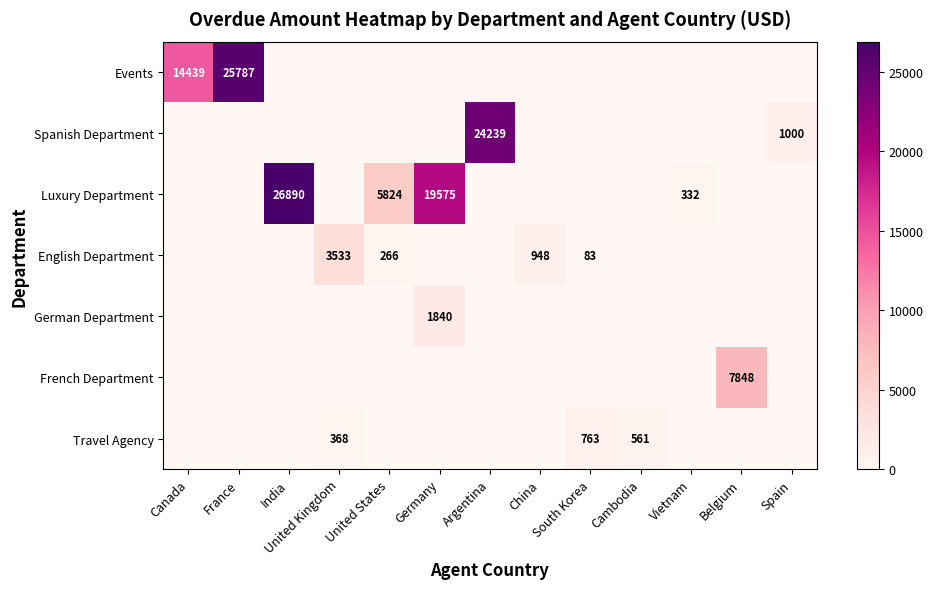

How many series are shown in this chart?

7